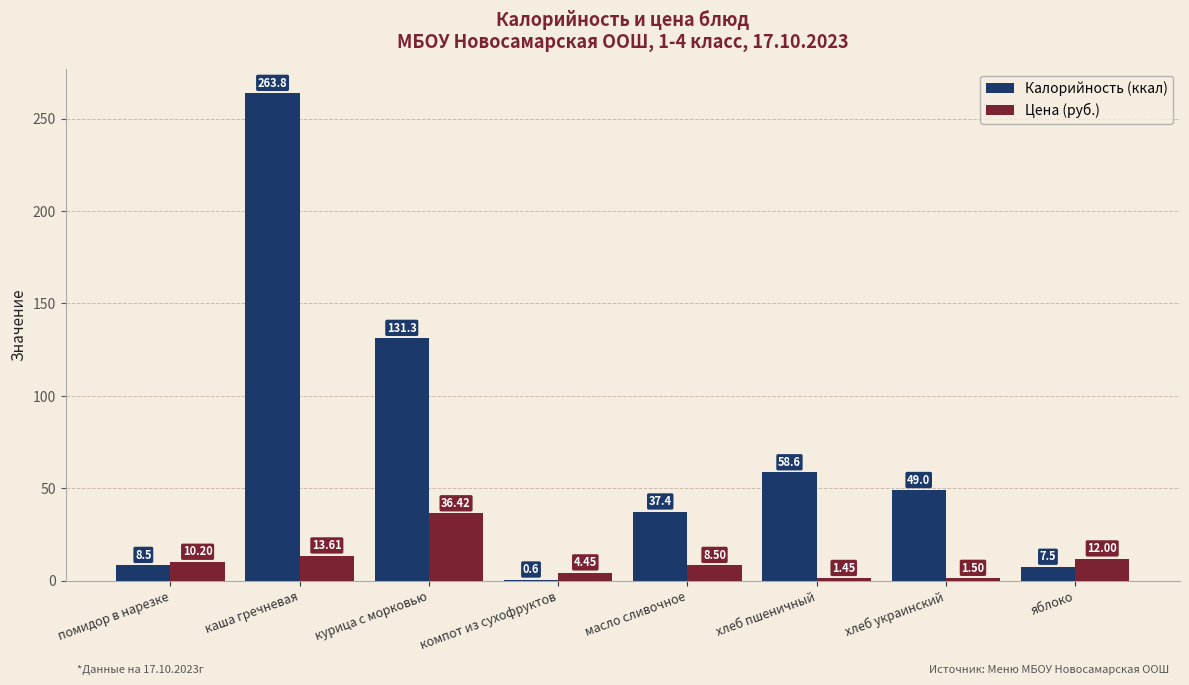

What is the sum of the Цена (руб.) values at помидор в нарезке and хлеб украинский?

11.7